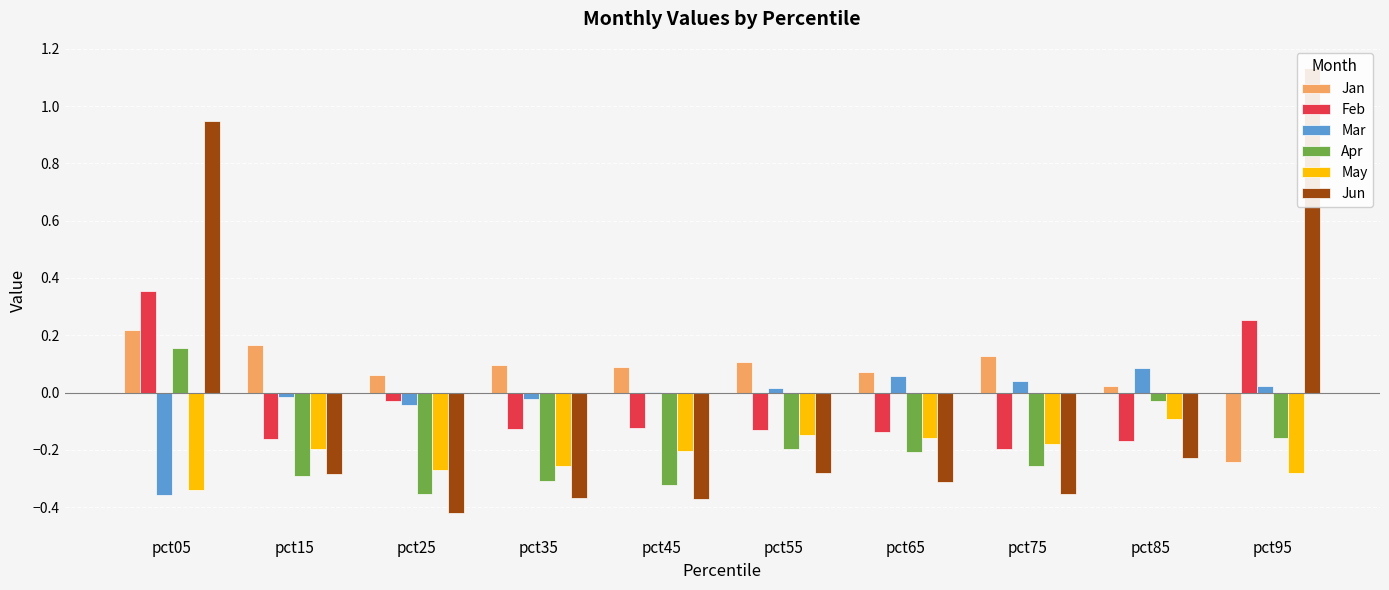

What is the total value across all series at pct75?

-0.8